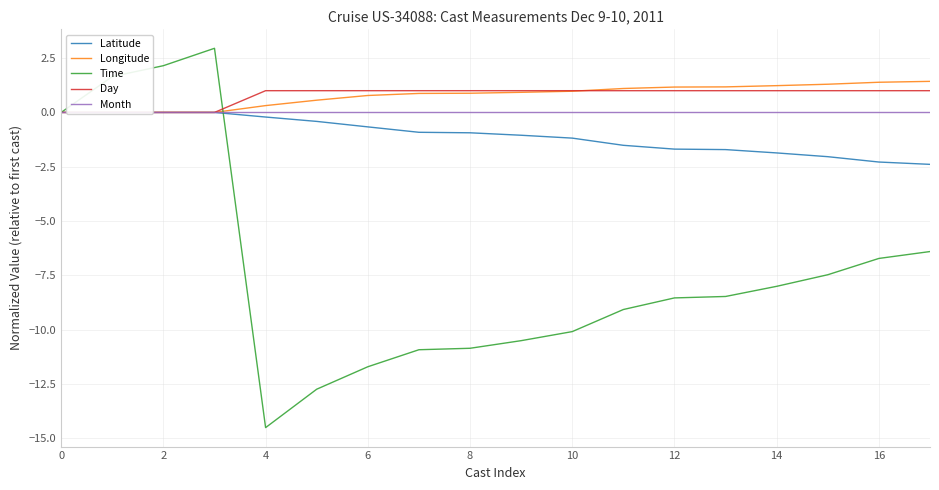

Is it true that Time equals -8.5 at 12?

True